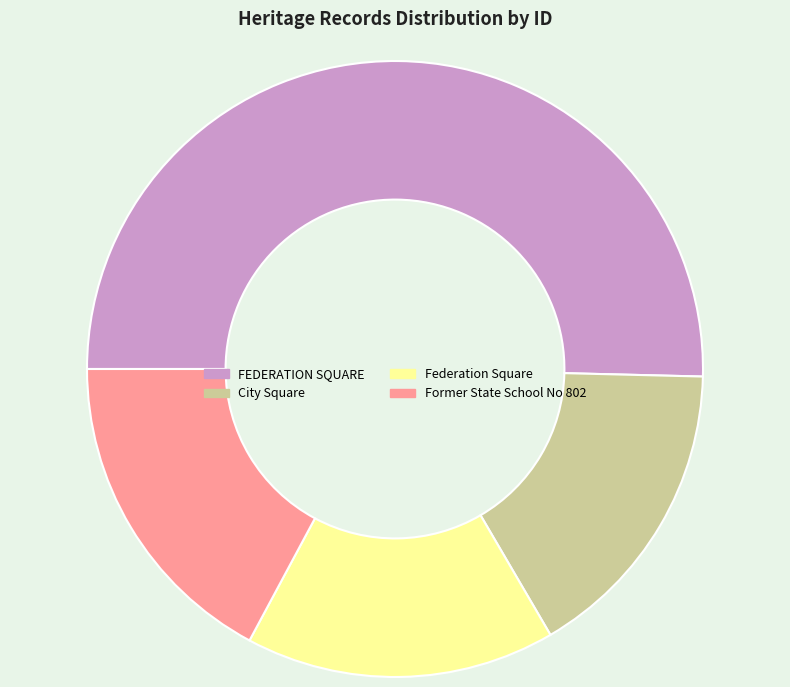

Which has a higher value, FEDERATION SQUARE or City Square?

FEDERATION SQUARE